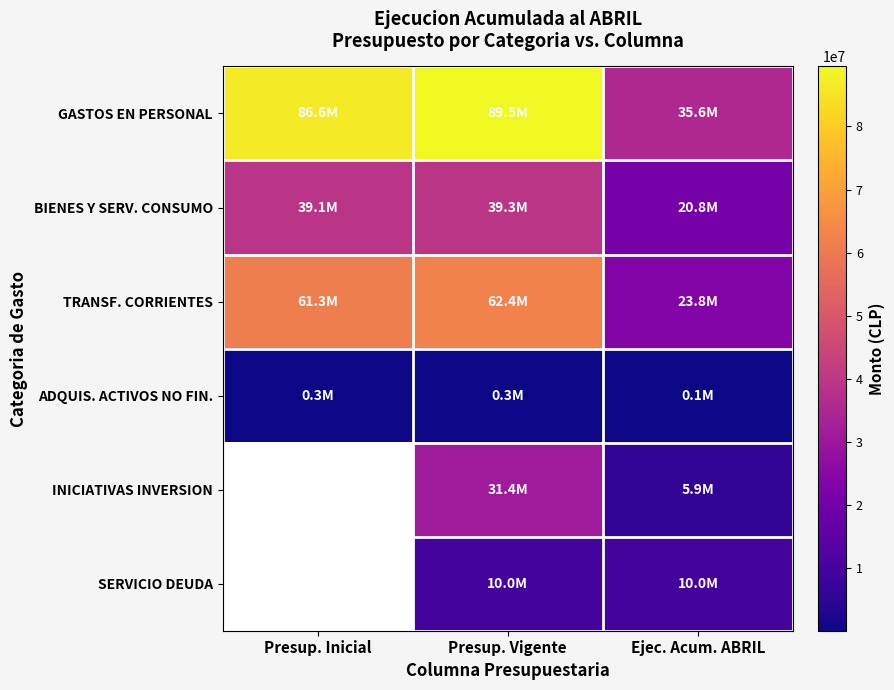

Is it true that INICIATIVAS INVERSION equals 54979407.5 at Presup. Vigente?

False